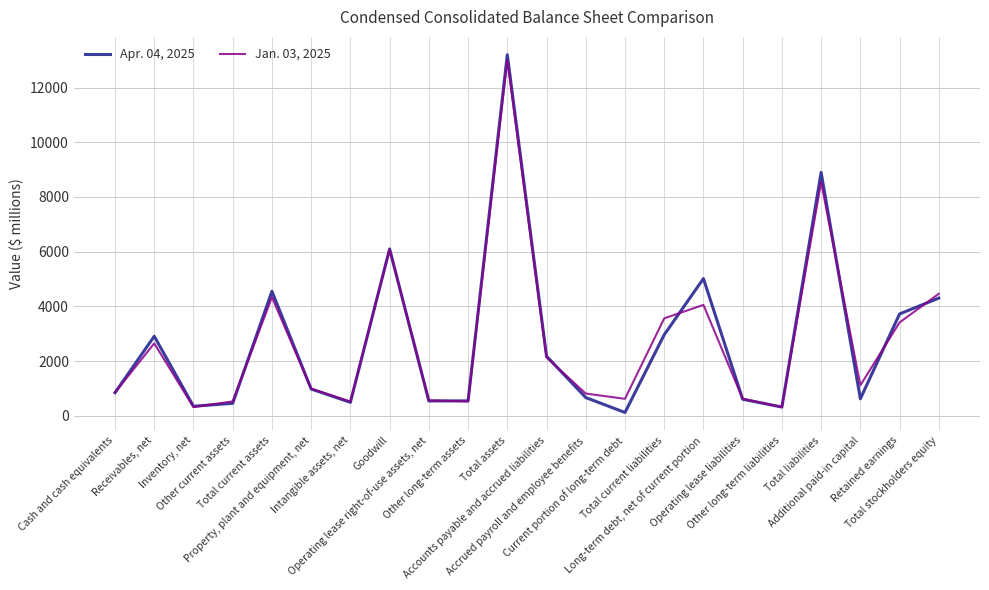

At which label is Jan. 03, 2025 closest to 6662?

Goodwill